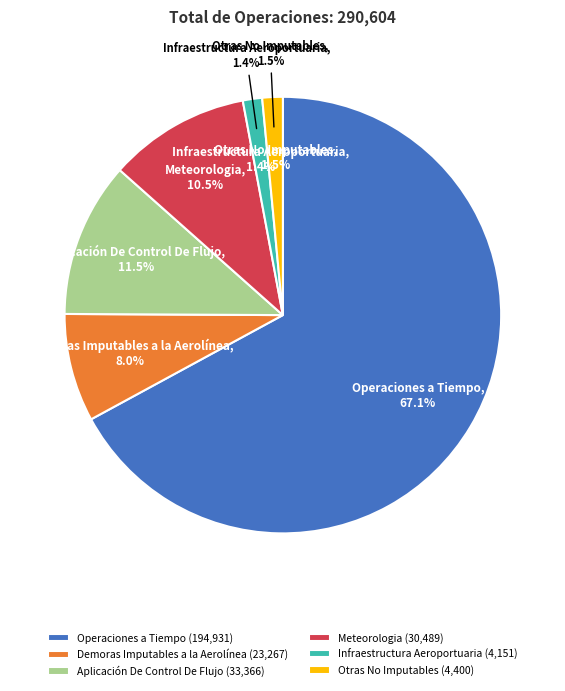

True or false: Otras No Imputables accounts for 2% of the total.

True